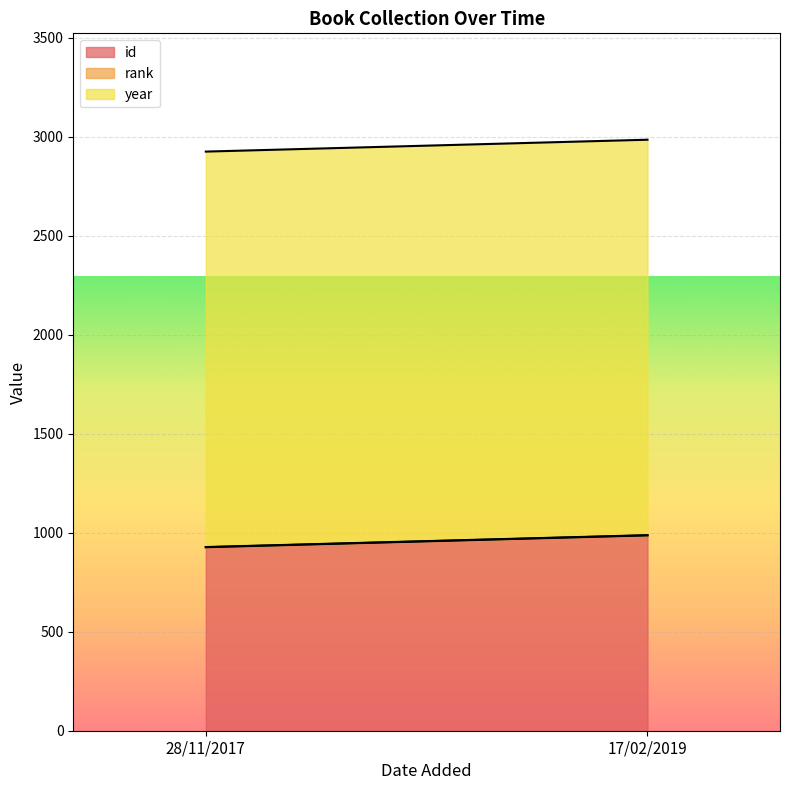

Which series has the largest total across all categories?

year